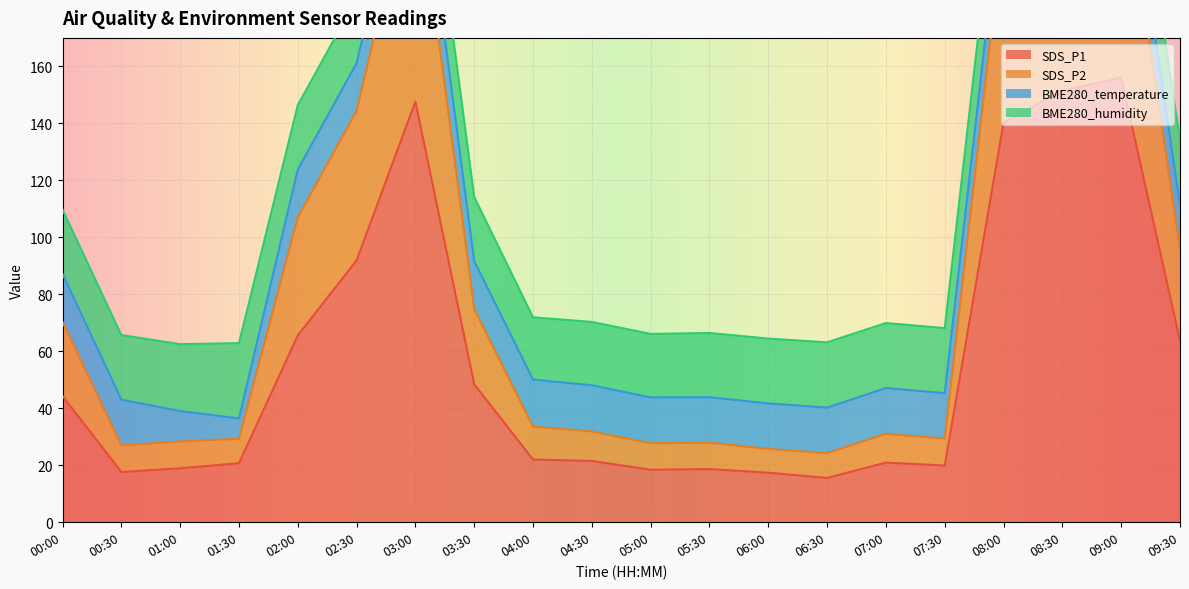

Is it true that SDS_P1 equals 22.0 at 04:00?

True